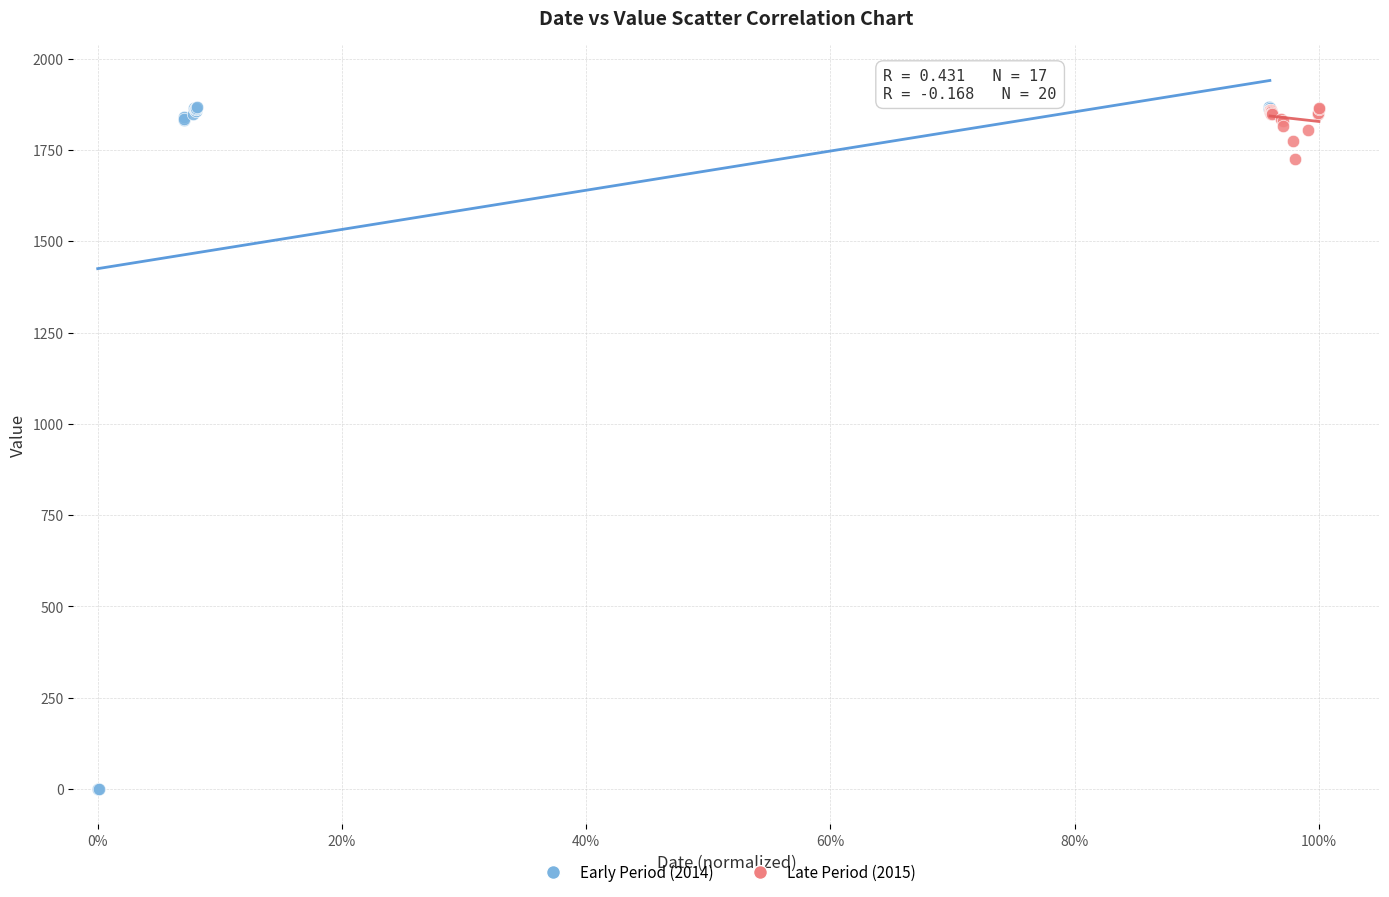

What are all the series names shown in the legend?

Early Period (2014), Late Period (2015)